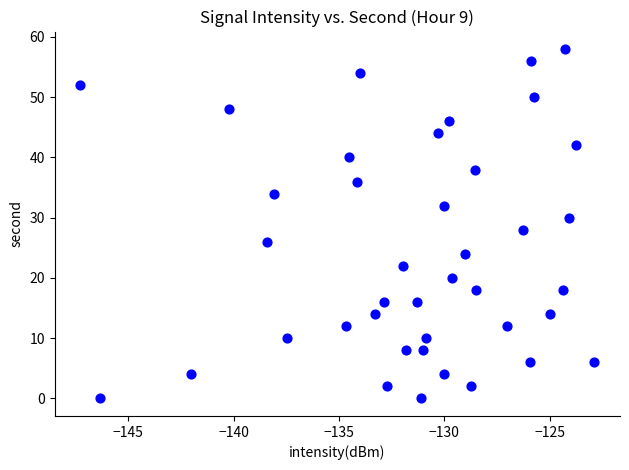

What is the range of Y values (max minus min)?

58